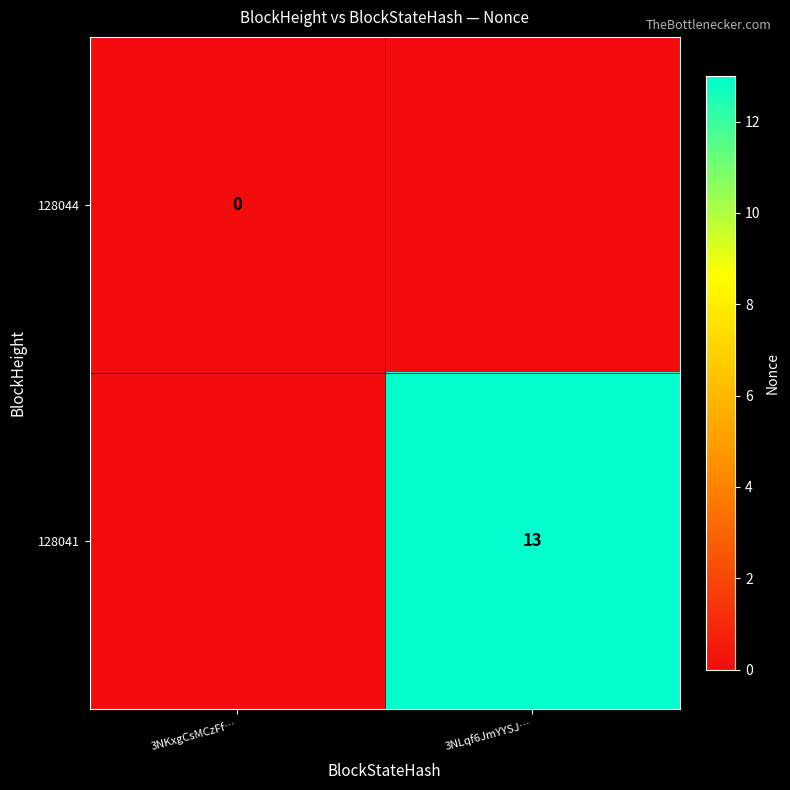

List the series in order of their peak value, highest first.

128044, 128041